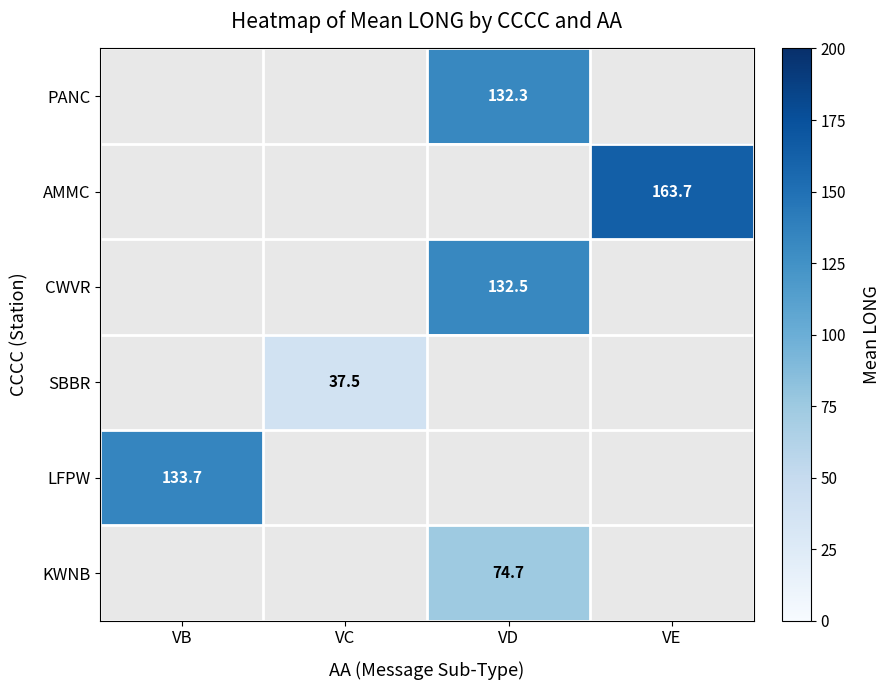

The value of SBBR at VC is 66.3. True or false?

False